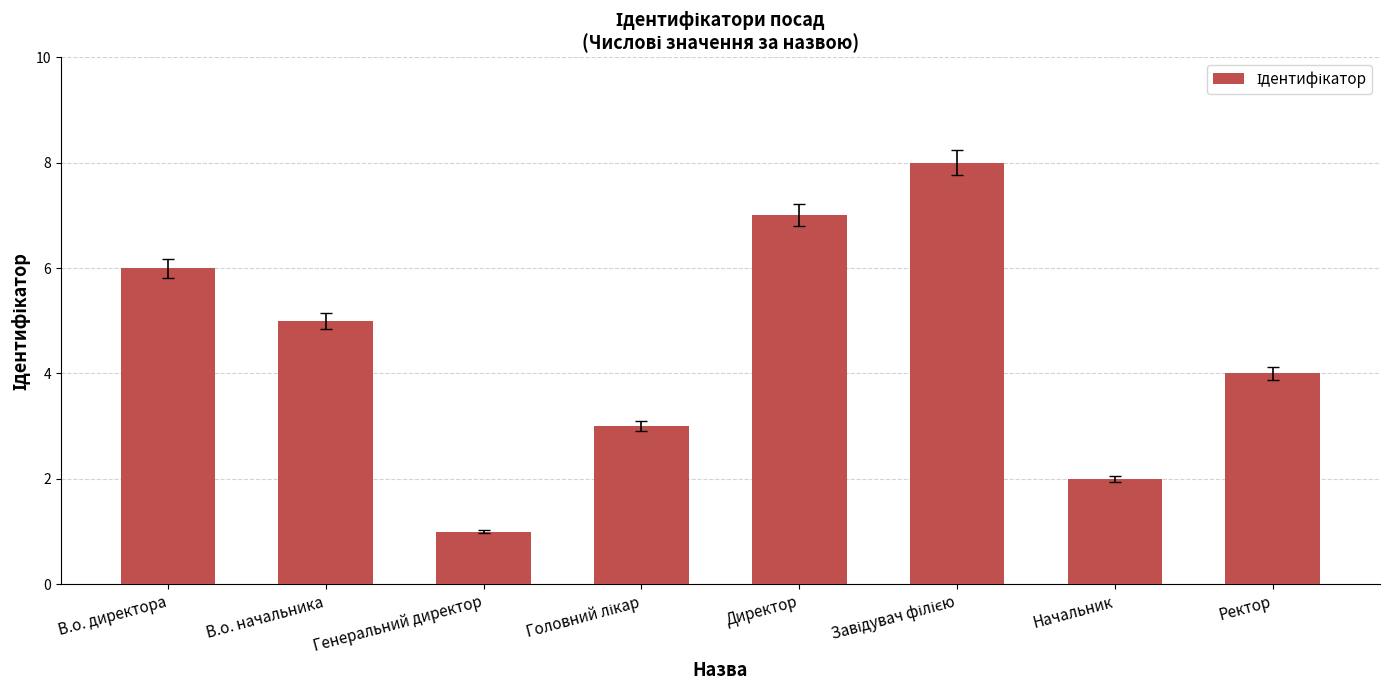

What is the label of the 2nd bar from the left?

В.о. начальника